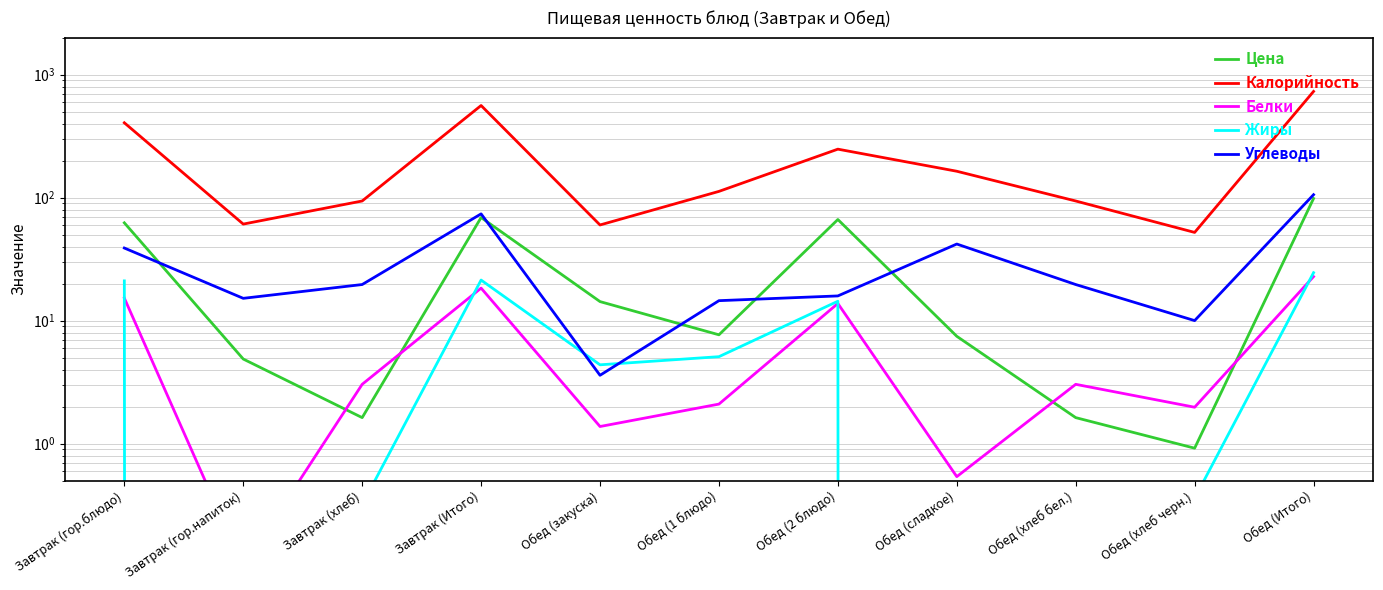

Which series has the largest total across all categories?

Калорийность